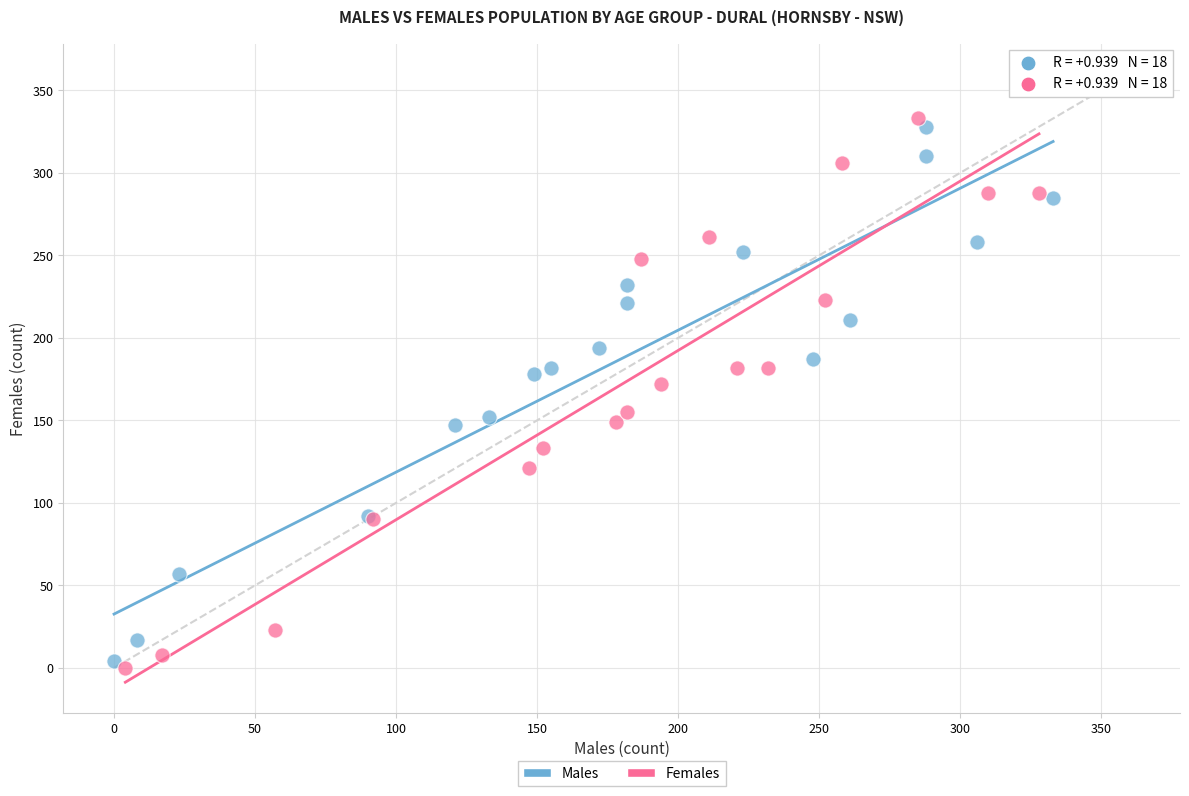

Which series has the largest Y range (max minus min)?

Females